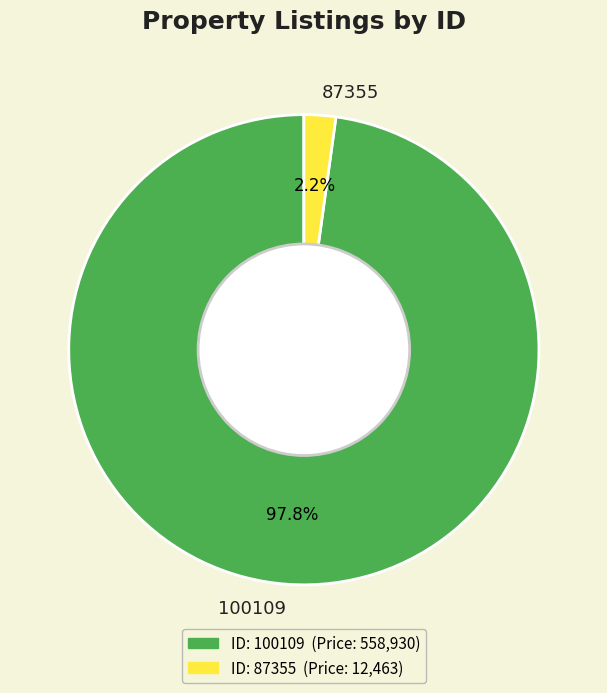

Rank the categories by value from lowest to highest.

87355, 100109